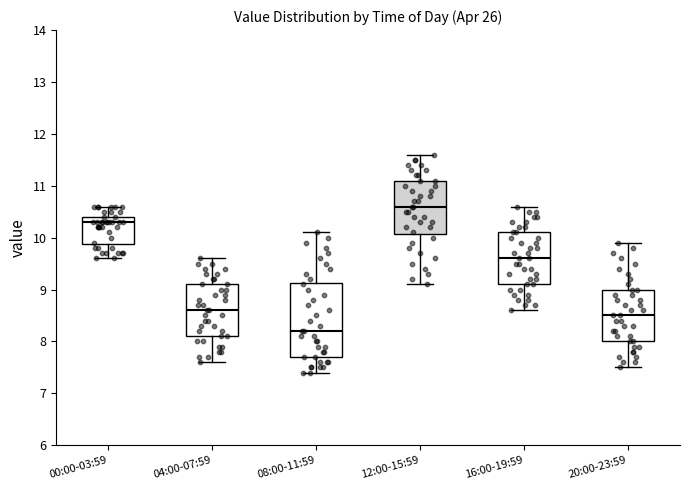

Reading left to right, read every box against the y-axis: the position of its median line, the range the box covers, and the ends of its whiskers. The values are not printed on the chart, so give them approximately, as read against the axis.

00:00-03:59: median 10.3, box 9.9 to 10.4, whiskers 9.6 to 10.6
04:00-07:59: median 8.6, box 8.1 to 9.1, whiskers 7.6 to 9.6
08:00-11:59: median 8.2, box 7.7 to 9.1, whiskers 7.4 to 10.1
12:00-15:59: median 10.6, box 10.1 to 11.1, whiskers 9.1 to 11.6
16:00-19:59: median 9.6, box 9.1 to 10.1, whiskers 8.6 to 10.6
20:00-23:59: median 8.5, box 8.0 to 9.0, whiskers 7.5 to 9.9